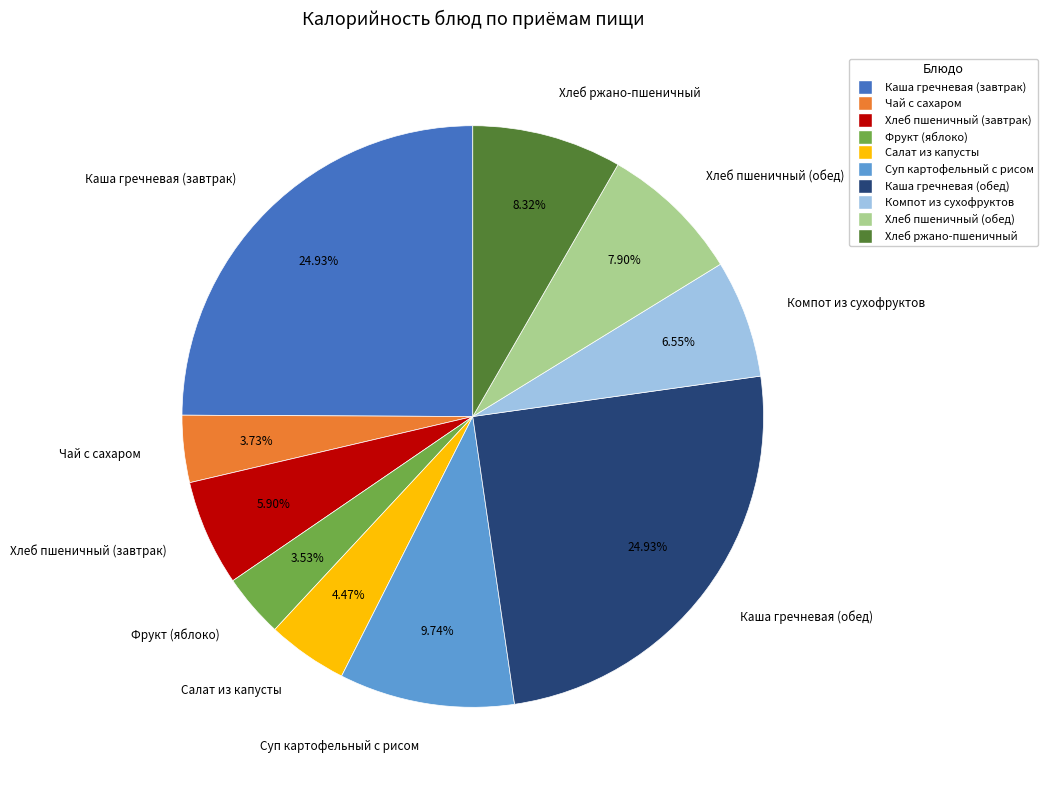

Do Каша гречневая (завтрак) and Салат из капусты together represent more than half of the pie?

No